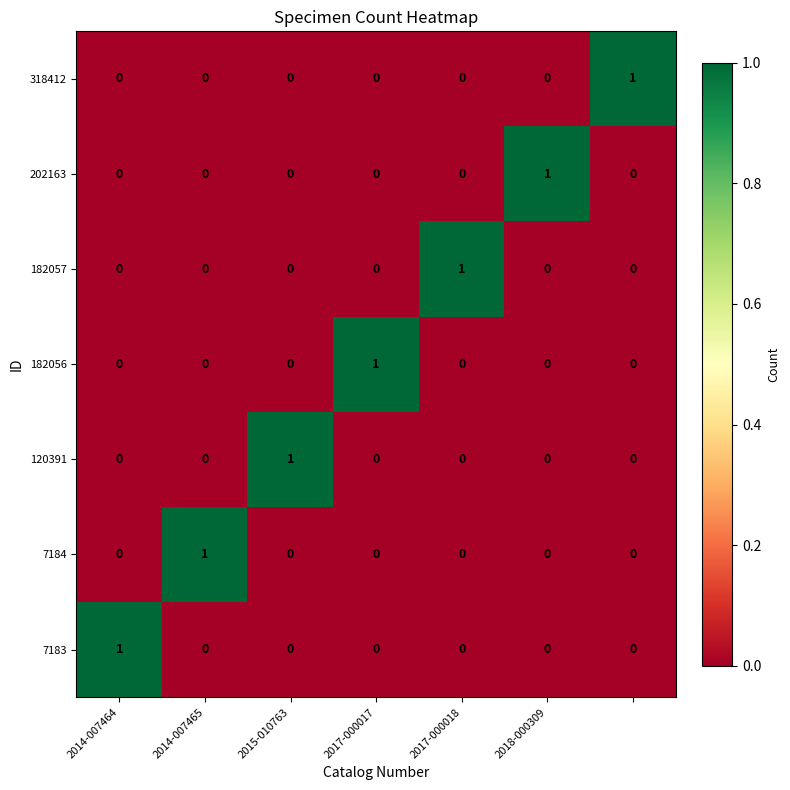

How many 120391 values are between 0 and 1?

7